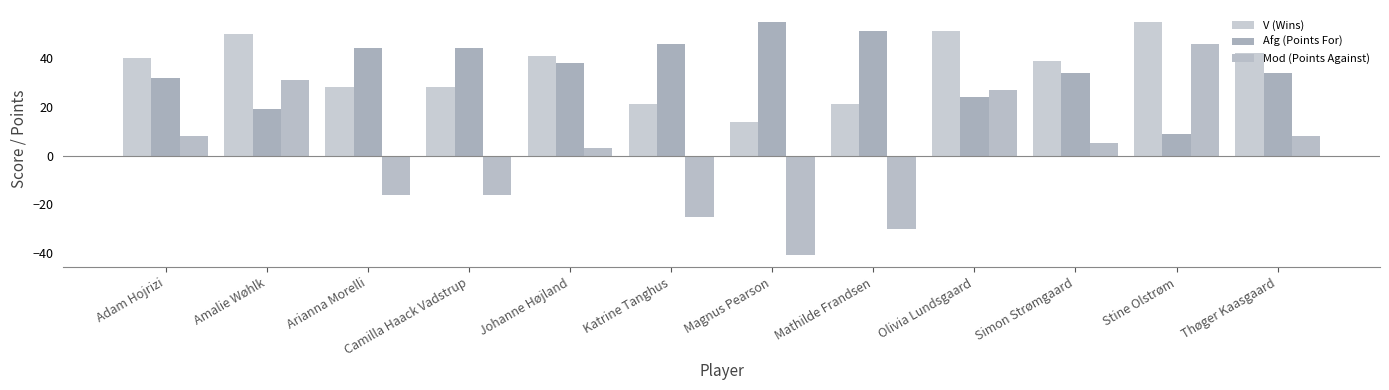

The value of V (Wins) at Stine Olstrøm is 55. True or false?

True